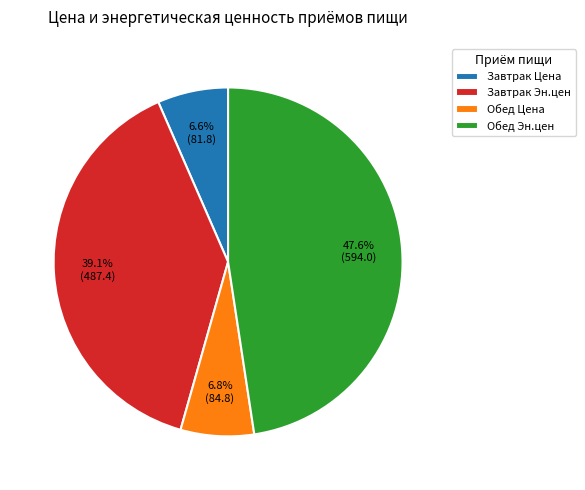

Approximately how many times larger is the value at Обед Эн.цен compared to Завтрак Эн.цен?

1.2